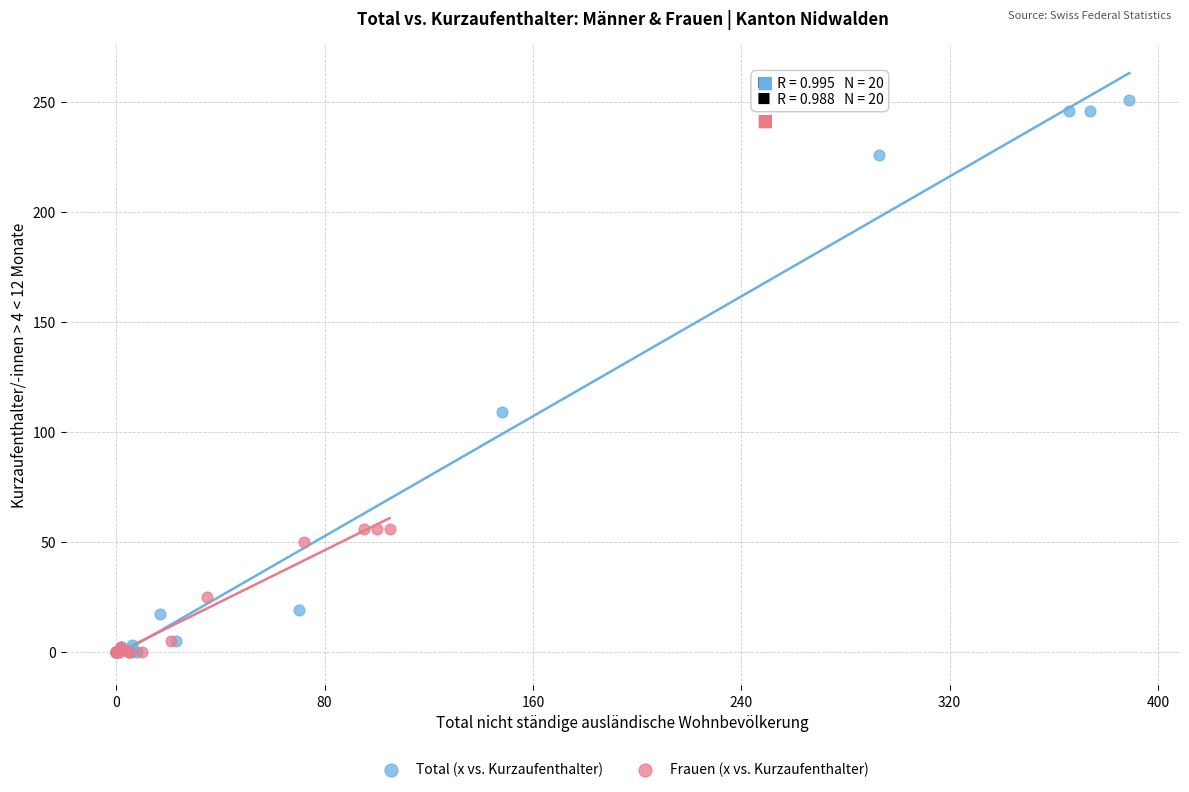

Which series reaches the maximum Y coordinate?

Total (x vs. Kurzaufenthalter)